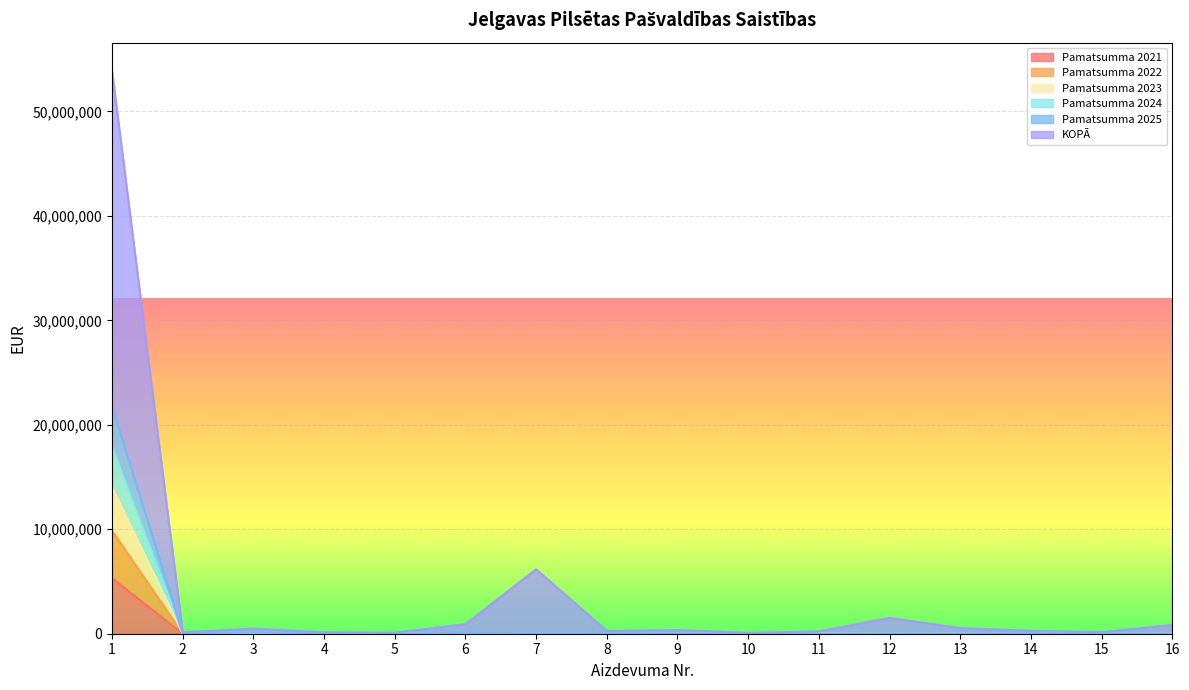

What is the sum of all Pamatsumma 2025 values?

10036270.7